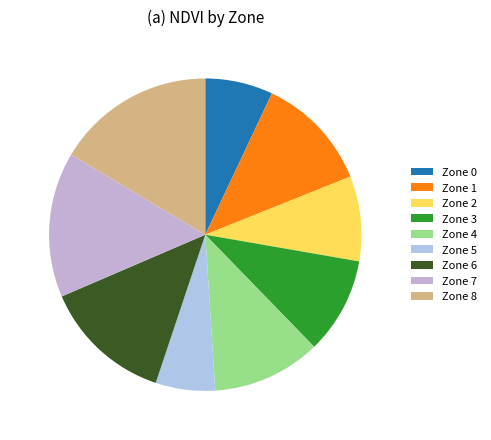

To the nearest percent, what is the average slice percentage?

11%